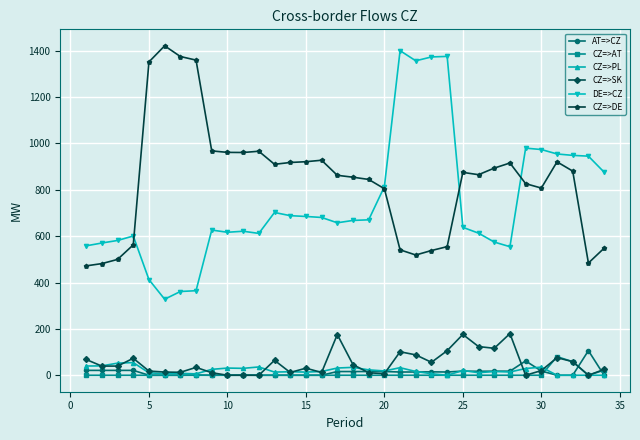

True or false: CZ=>DE has more than 1 points higher than both neighbors.

True